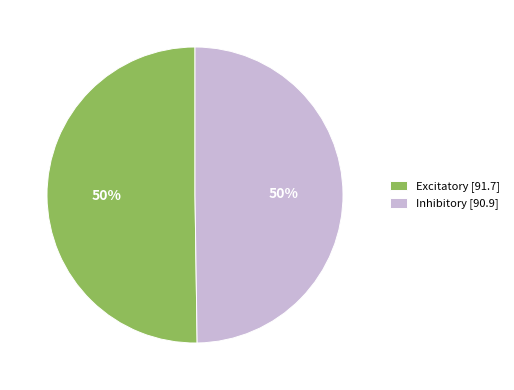

To the nearest percent, what portion does Inhibitory represent?

50%